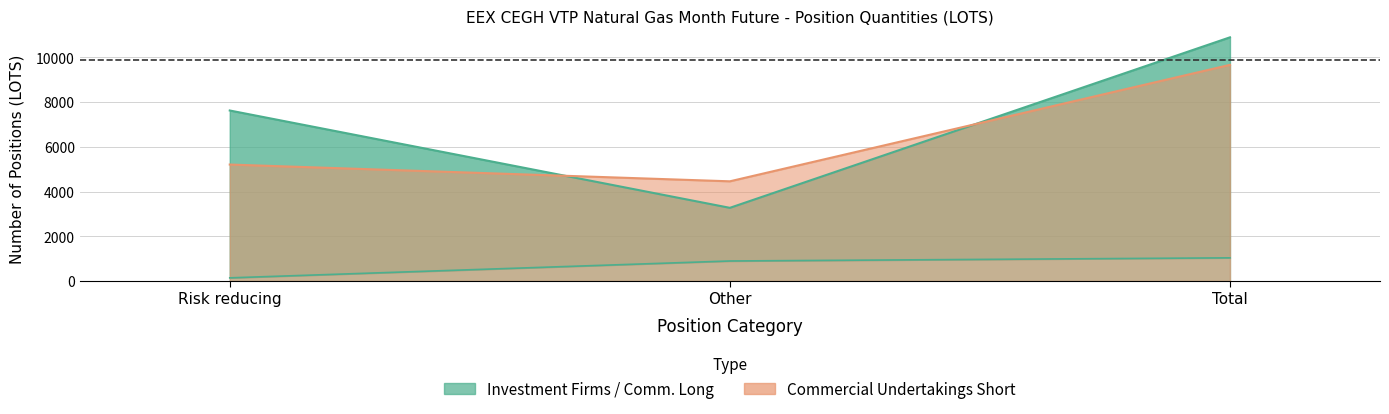

What is the total value across all series at Total?

21599